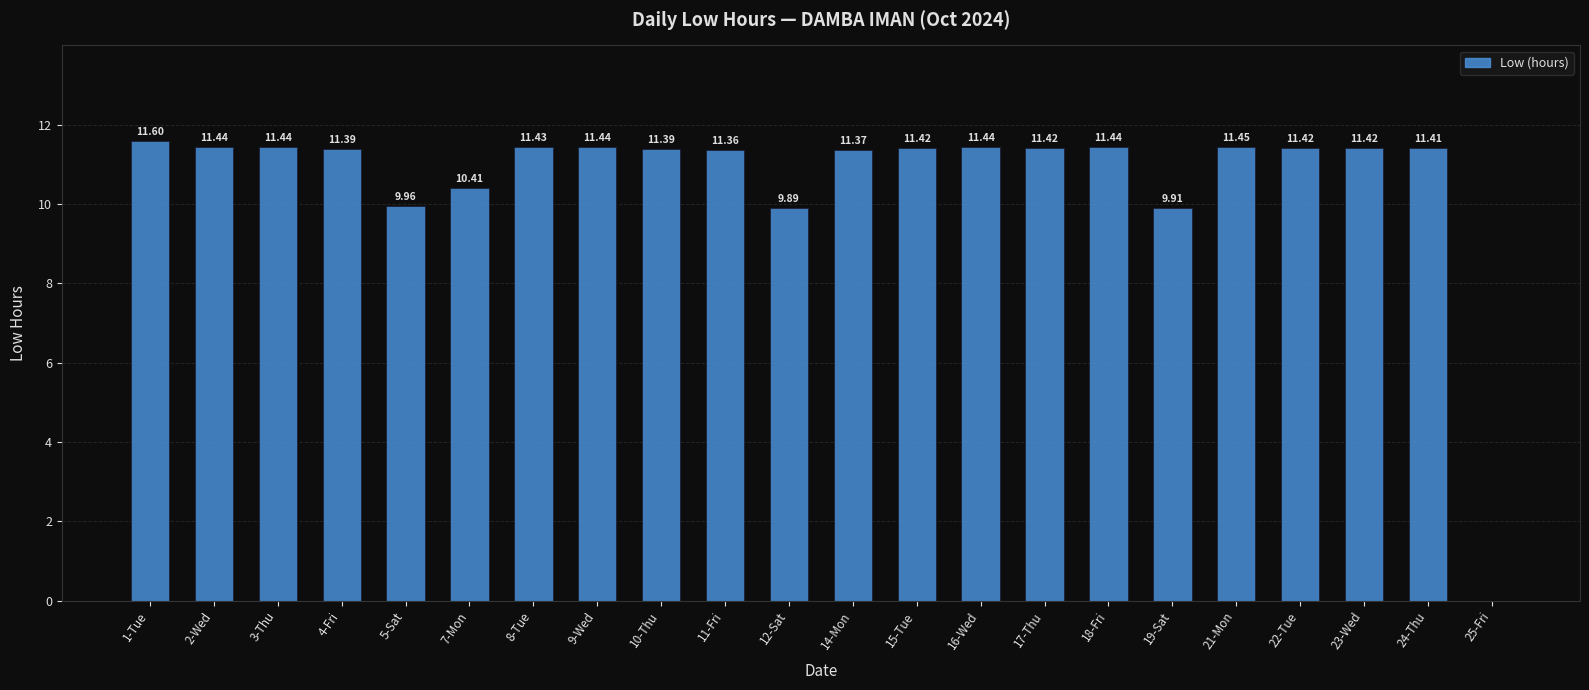

What is the change in value from 7-Mon to 15-Tue?

+1.0